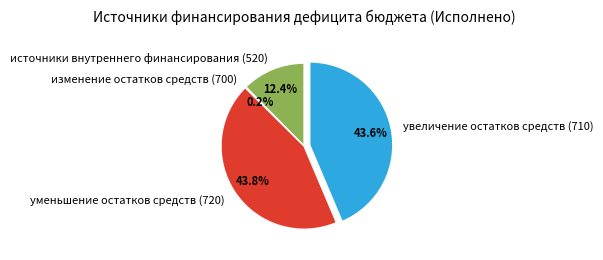

Does увеличение остатков средств (710) represent more than half of the total?

No